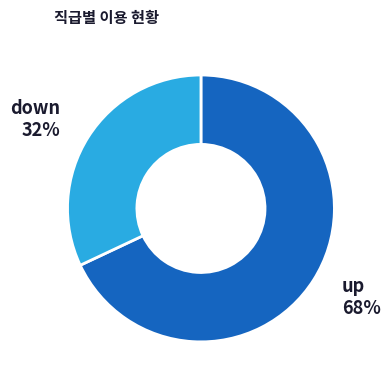

Rank the categories by value from lowest to highest.

down, up